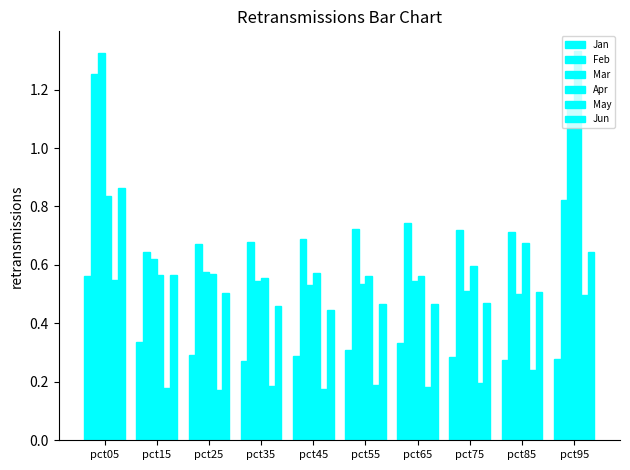

How many categories are shown in the chart?

10